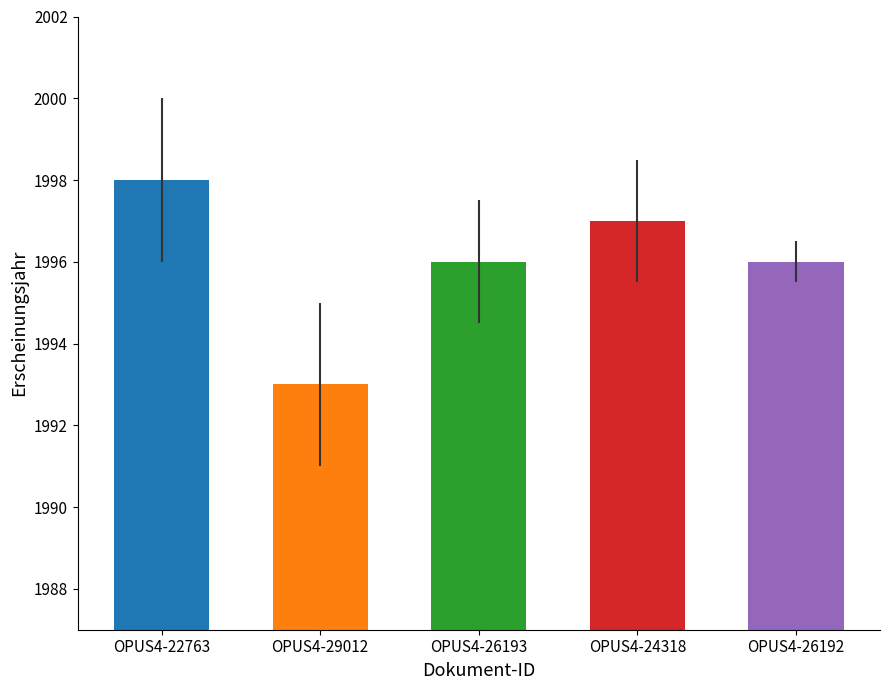

Are the bars horizontal?

No